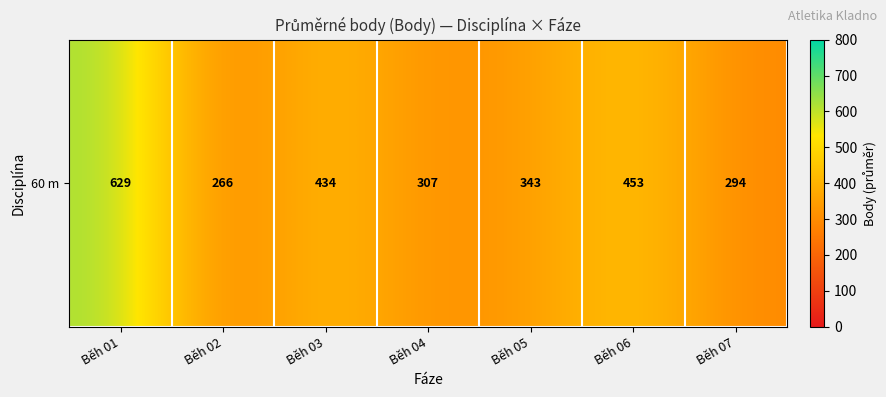

True or false: the data shows 294.0 at Běh 07.

True